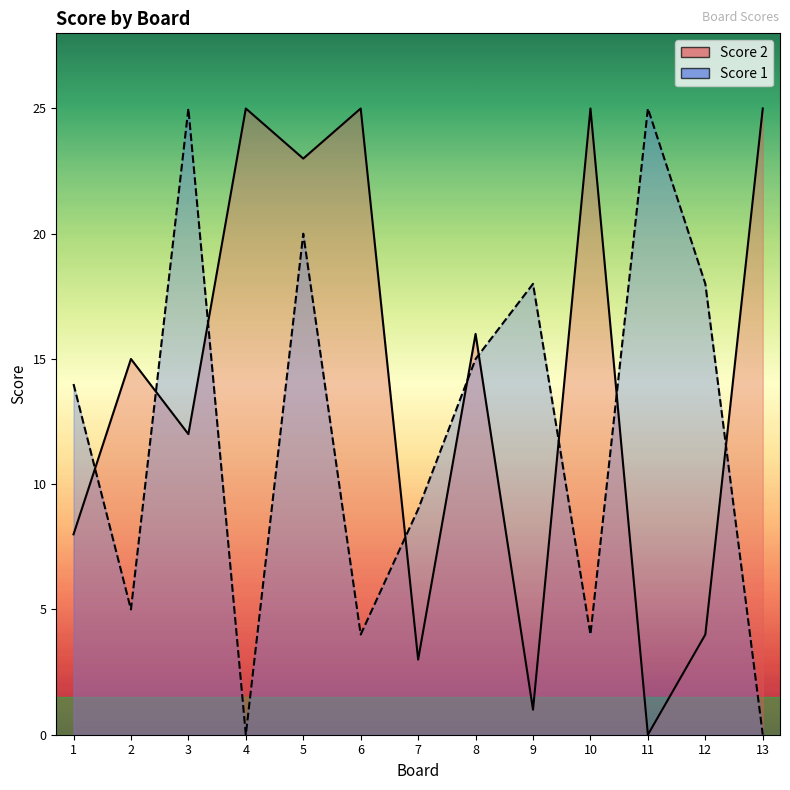

List the series in order of their overall mean, lowest first.

Score 1, Score 2